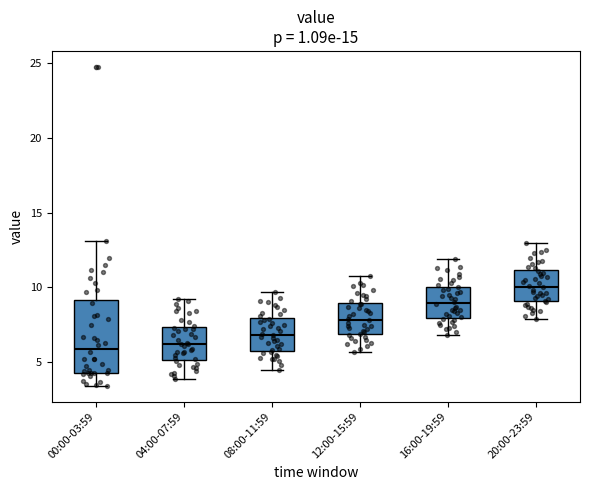

Reading left to right, read every box against the y-axis: the position of its median line, the range the box covers, and the ends of its whiskers. The values are not printed on the chart, so give them approximately, as read against the axis.

00:00-03:59: median 6.0, box 4.5 to 9.0, whiskers 3.5 to 13.0
04:00-07:59: median 6.0, box 5.0 to 7.5, whiskers 4.0 to 9.0
08:00-11:59: median 7.0, box 6.0 to 8.0, whiskers 4.5 to 9.5
12:00-15:59: median 8.0, box 7.0 to 9.0, whiskers 5.5 to 11.0
16:00-19:59: median 9.0, box 8.0 to 10.0, whiskers 7.0 to 12.0
20:00-23:59: median 10.0, box 9.0 to 11.0, whiskers 8.0 to 13.0